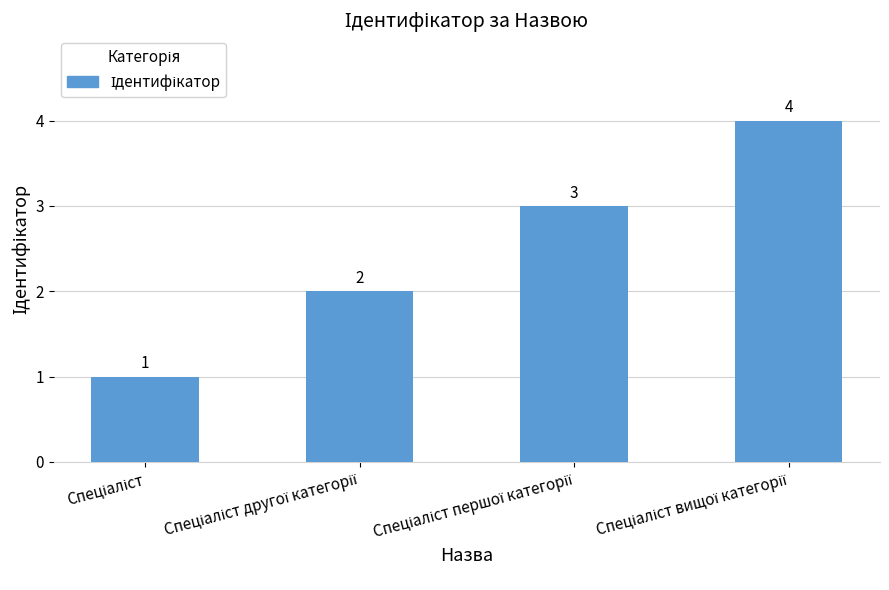

What is the greatest value displayed?

4